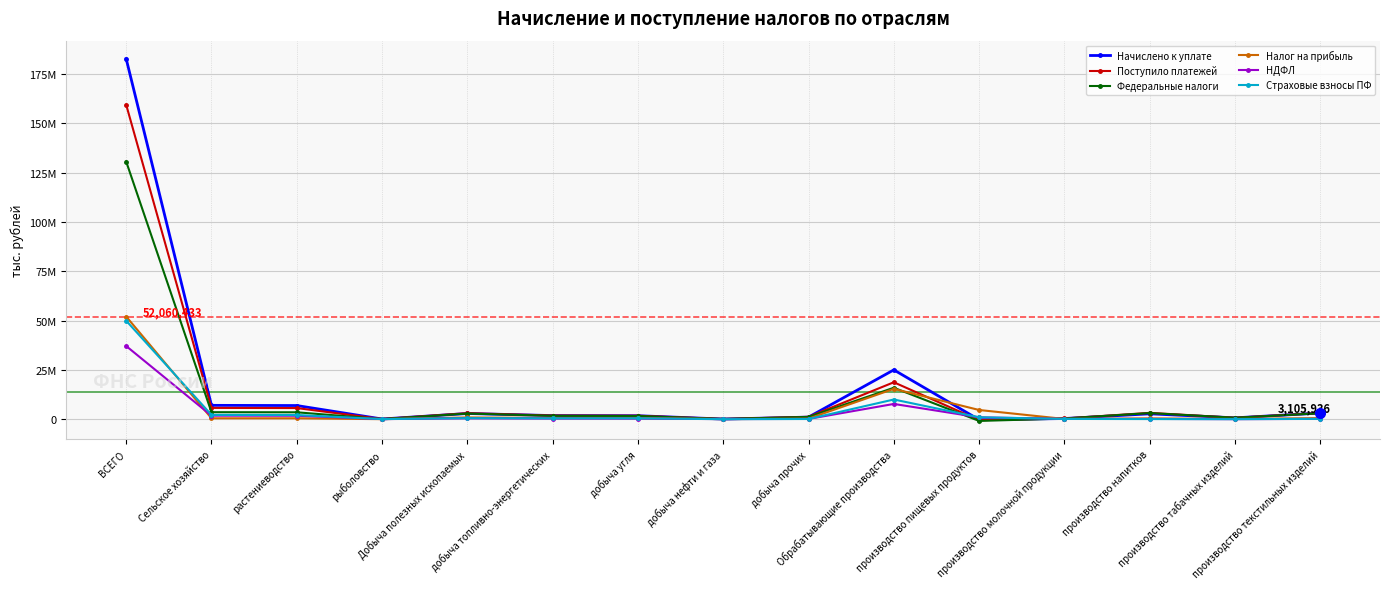

Which series changed the most between ВСЕГО and добыча прочих?

Начислено к уплате